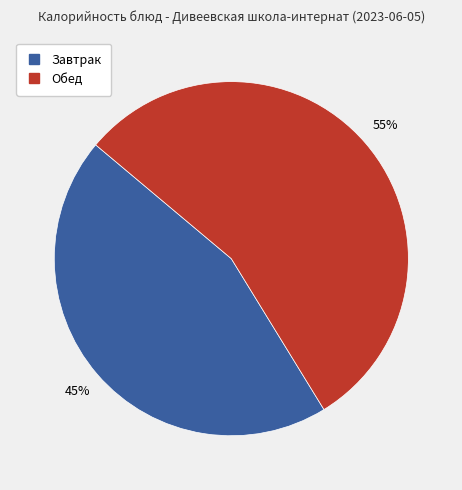

To the nearest percent, what is the average slice percentage?

50%